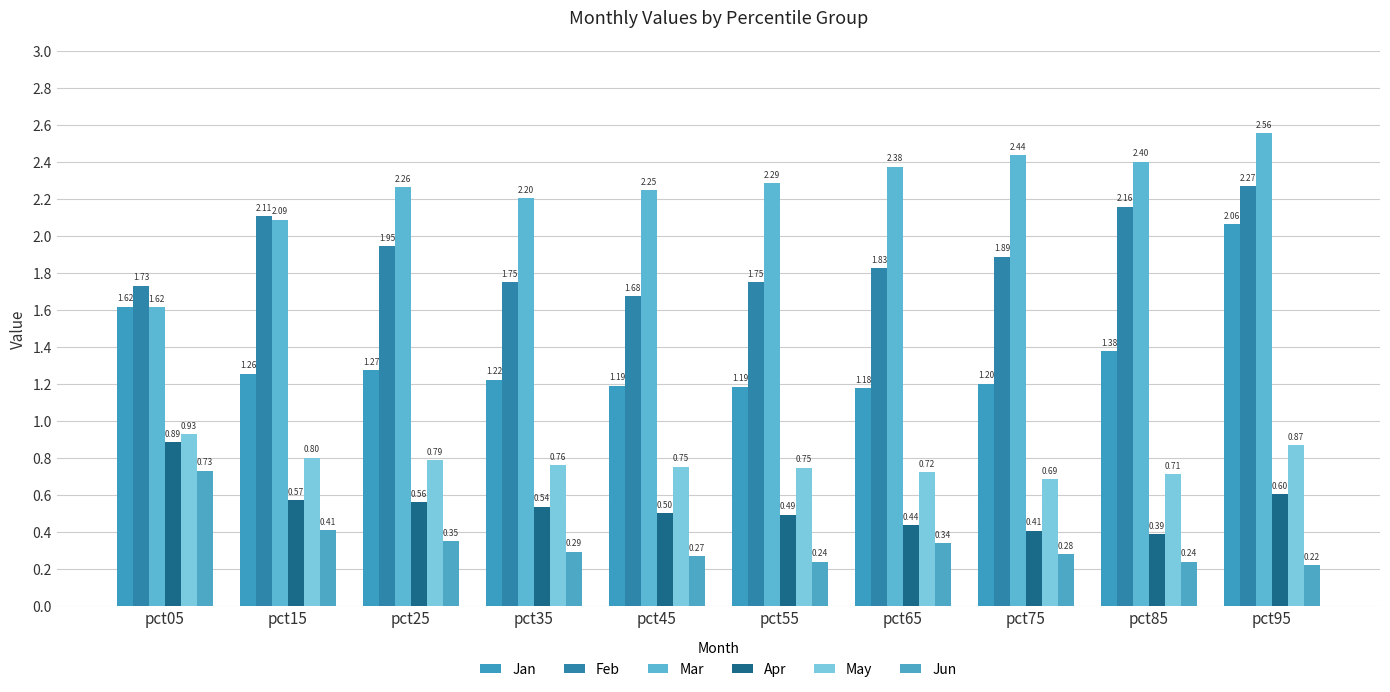

How many bars are there in each group?

6